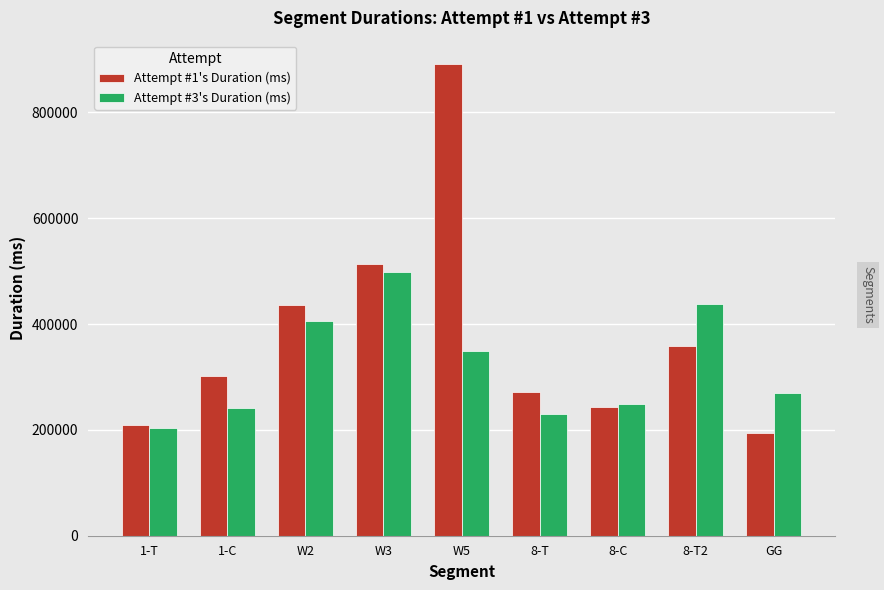

What is the average value of the Attempt #1's Duration (ms) series?

379941